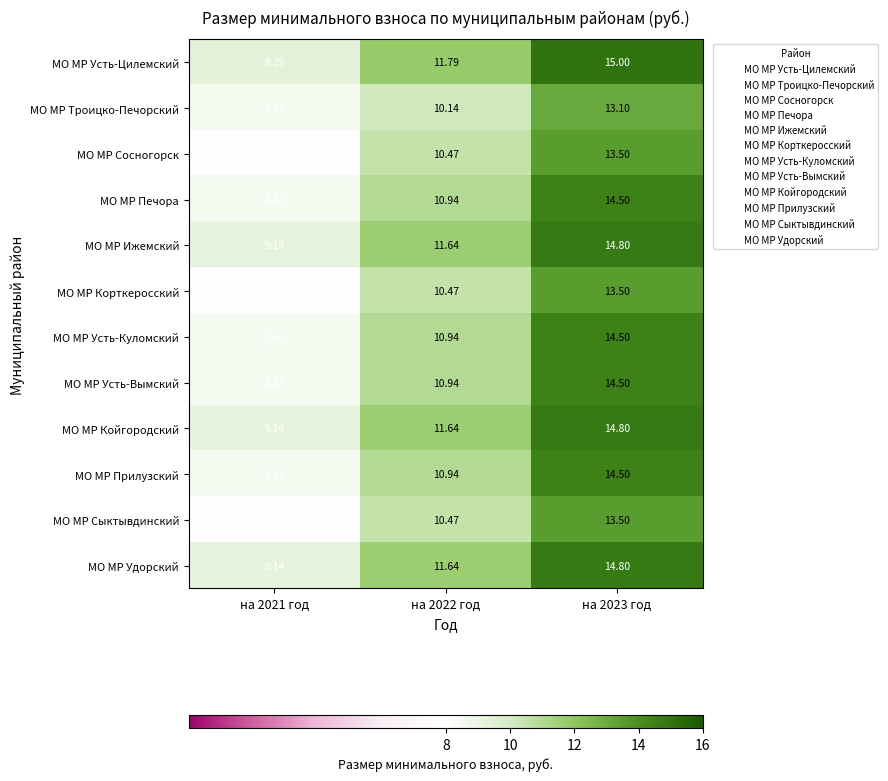

Is the value of МО МР Ижемский at на 2022 год greater than the value of МО МР Койгородский at на 2023 год?

No